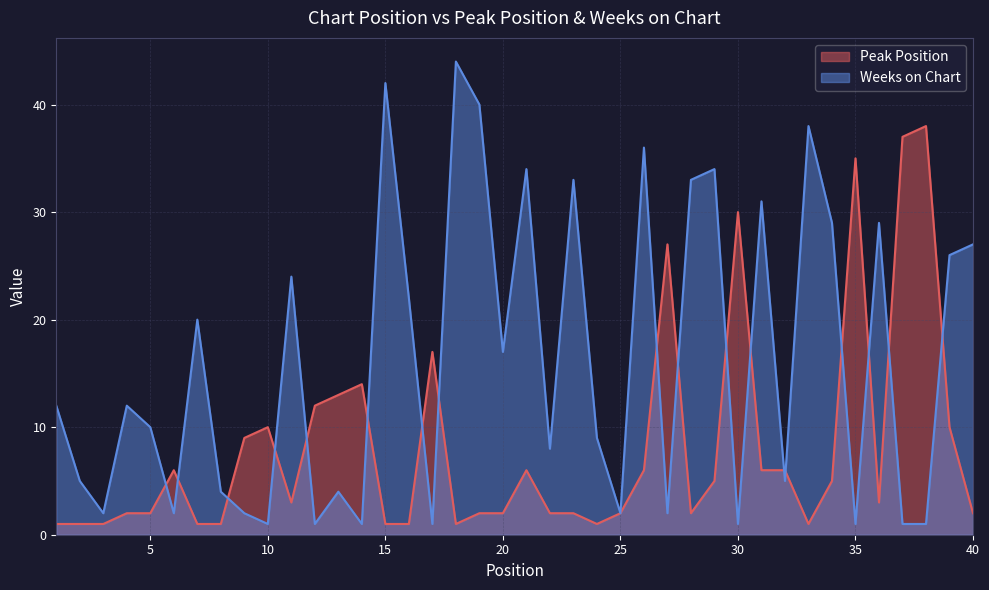

At 29, list the series in order from smallest to largest.

Peak Position, Weeks on Chart